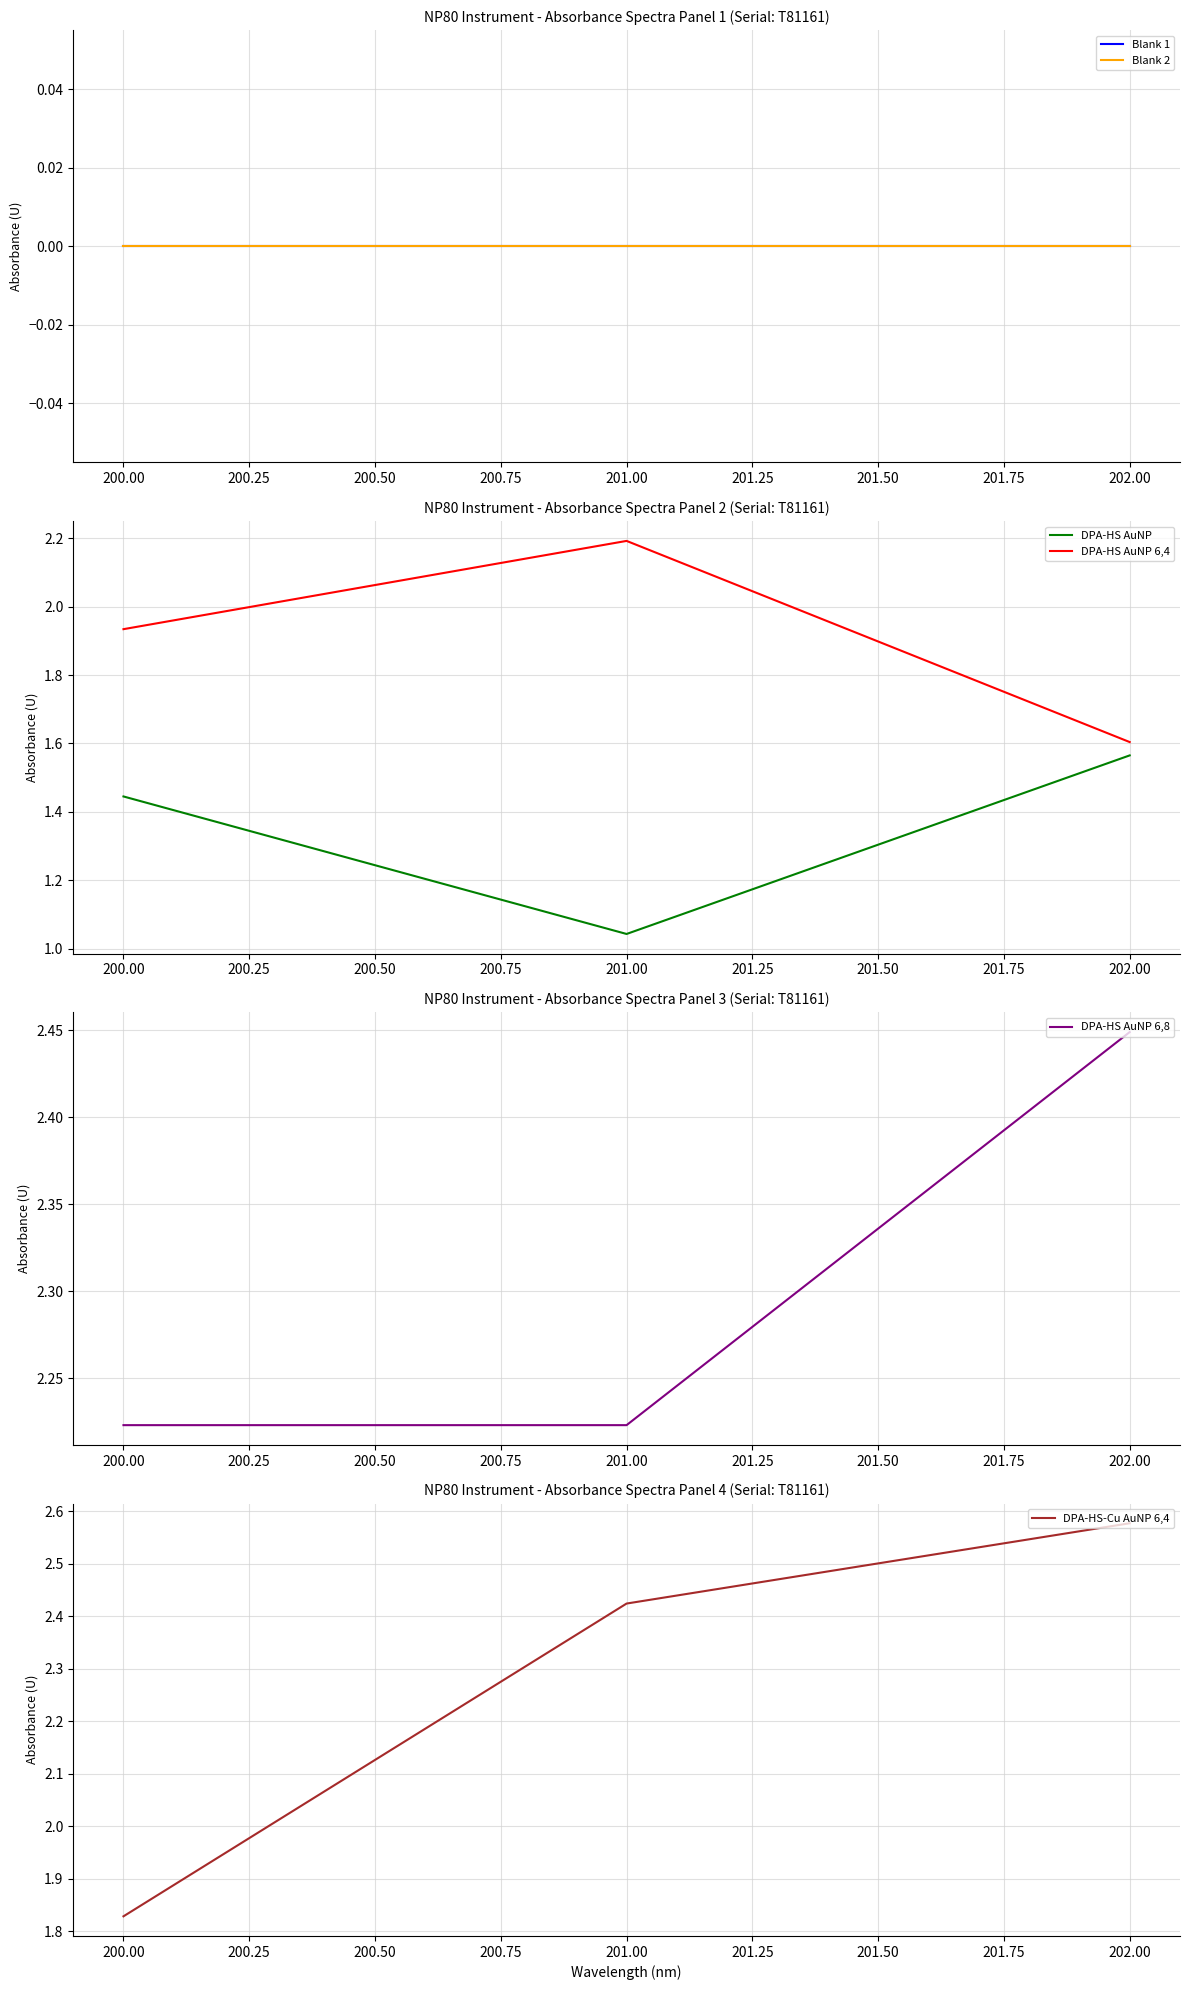

Which category has the highest value in the DPA-HS AuNP 6,4 series?

201.00